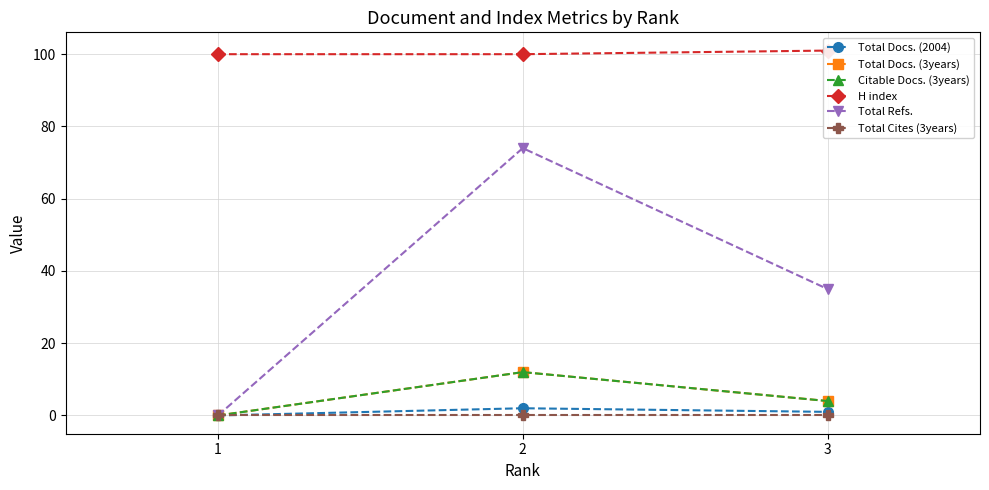

Is this an area chart (filled region under the line)?

No